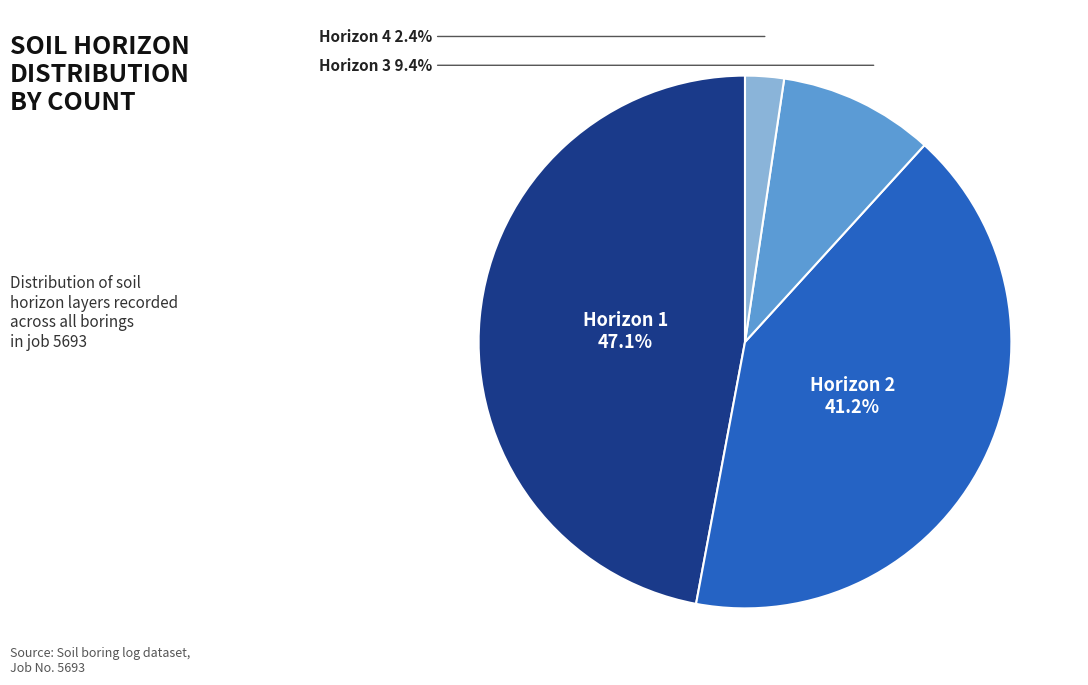

Is there any slice that represents more than half of the pie?

No